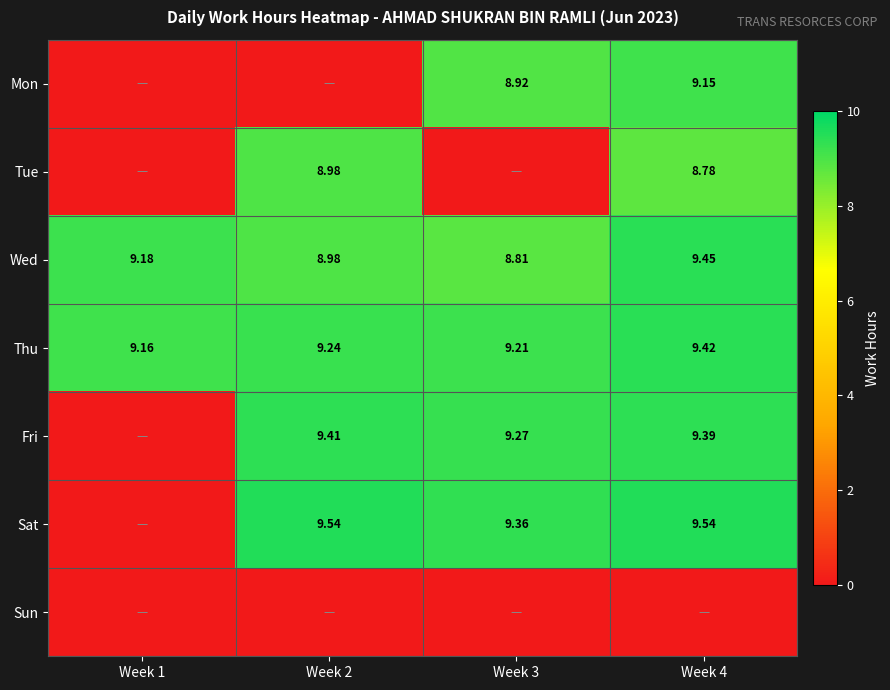

Which series changed the most between Week 1 and Week 2?

Sat